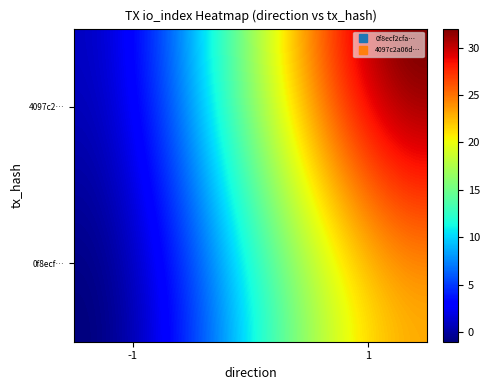

Which series has the largest total across all categories?

4097c2a06d6387d7fca747c900f728161e602ac